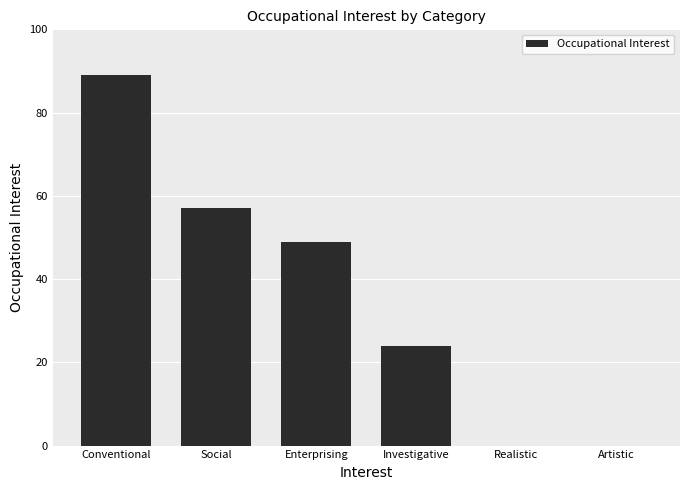

Which has a higher value, Conventional or Enterprising?

Conventional